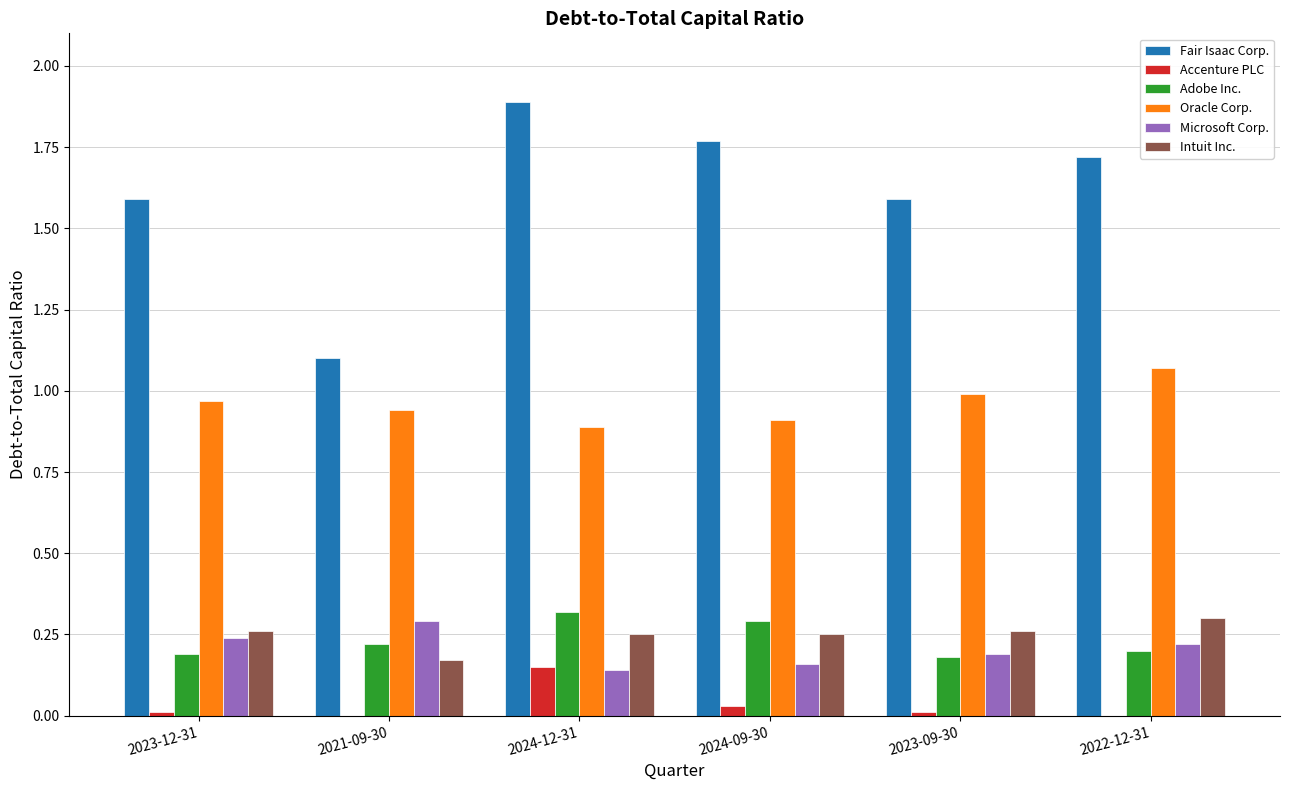

What are all the series names shown in the legend?

Fair Isaac Corp., Accenture PLC, Adobe Inc., Oracle Corp., Microsoft Corp., Intuit Inc.